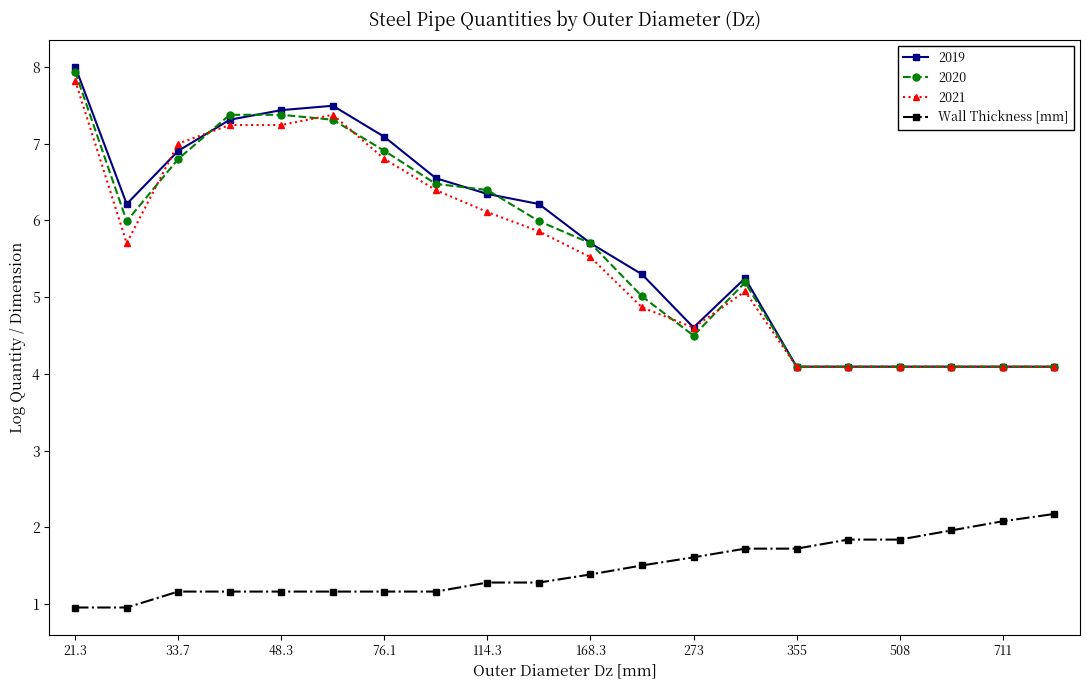

How many lines are shown in the chart?

4